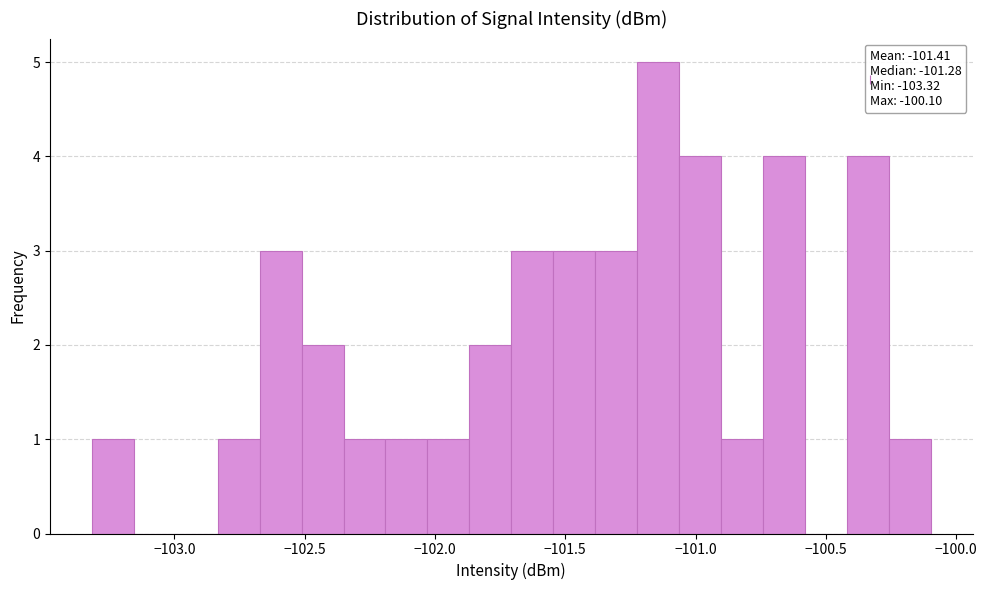

Around what value on the x-axis is the tallest bar? Give the approximate position of its centre, as read against the axis.

-101.15